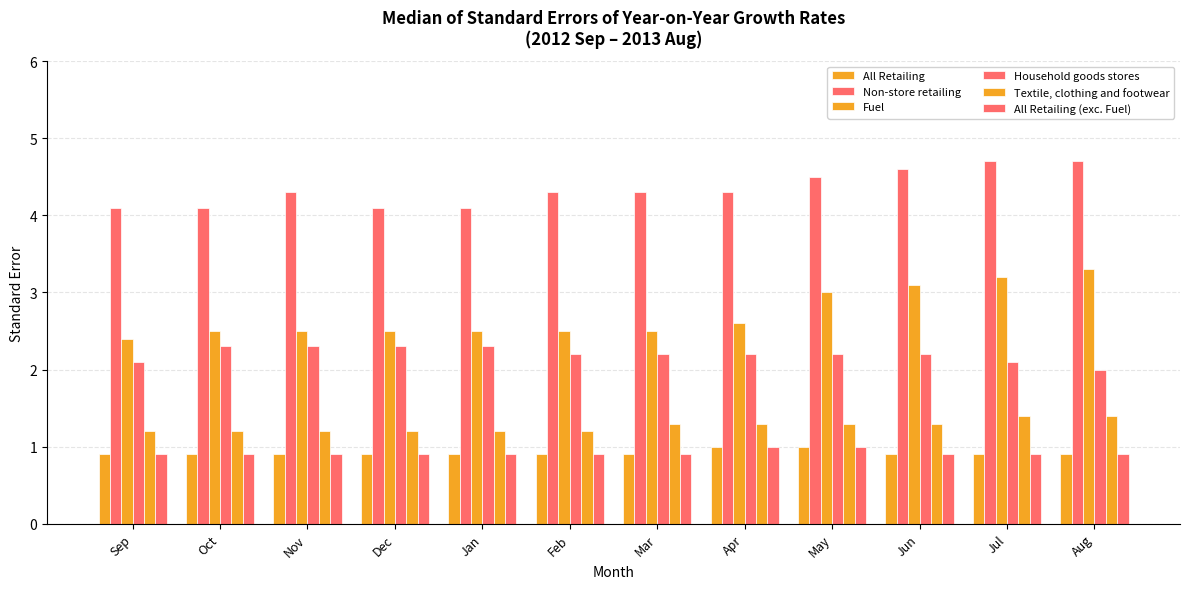

Reading right to left, extract all data points from this chart.

All Retailing: 0.9	0.9	0.9	1.0	1.0	0.9	0.9	0.9	0.9	0.9	0.9	0.9
Non-store retailing: 4.7	4.7	4.6	4.5	4.3	4.3	4.3	4.1	4.1	4.3	4.1	4.1
Fuel: 3.3	3.2	3.1	3.0	2.6	2.5	2.5	2.5	2.5	2.5	2.5	2.4
Household goods stores: 2.0	2.1	2.2	2.2	2.2	2.2	2.2	2.3	2.3	2.3	2.3	2.1
Textile, clothing and footwear: 1.4	1.4	1.3	1.3	1.3	1.3	1.2	1.2	1.2	1.2	1.2	1.2
All Retailing (exc. Fuel): 0.9	0.9	0.9	1.0	1.0	0.9	0.9	0.9	0.9	0.9	0.9	0.9